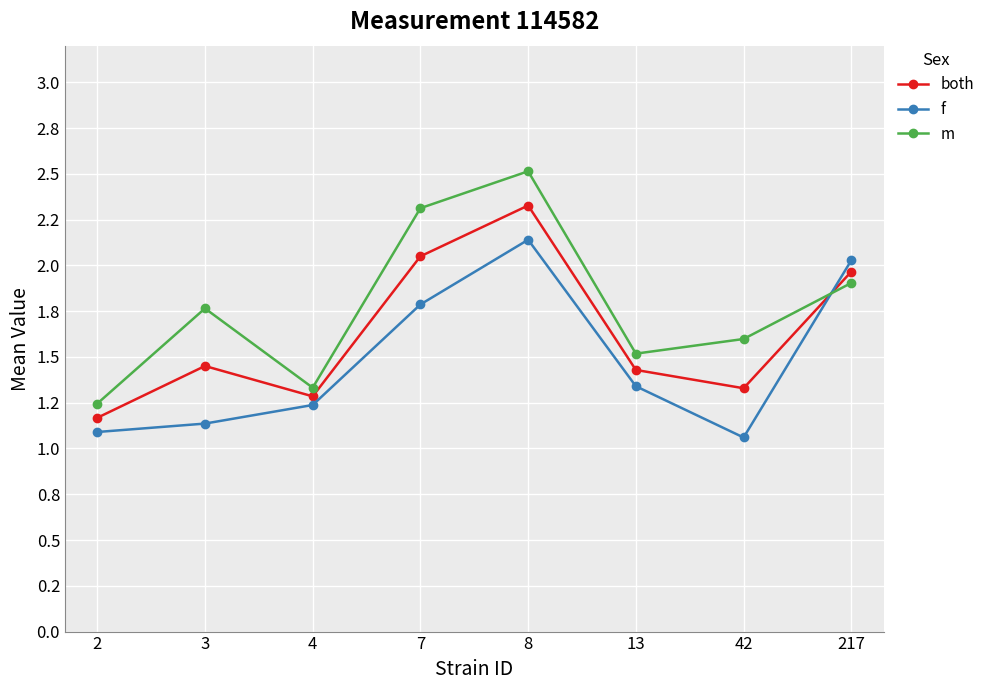

Reading right to left, transcribe all the data shown in this chart.

both: 2.0	1.3	1.4	2.3	2.0	1.3	1.5	1.2
f: 2.0	1.1	1.3	2.1	1.8	1.2	1.1	1.1
m: 1.9	1.6	1.5	2.5	2.3	1.3	1.8	1.2